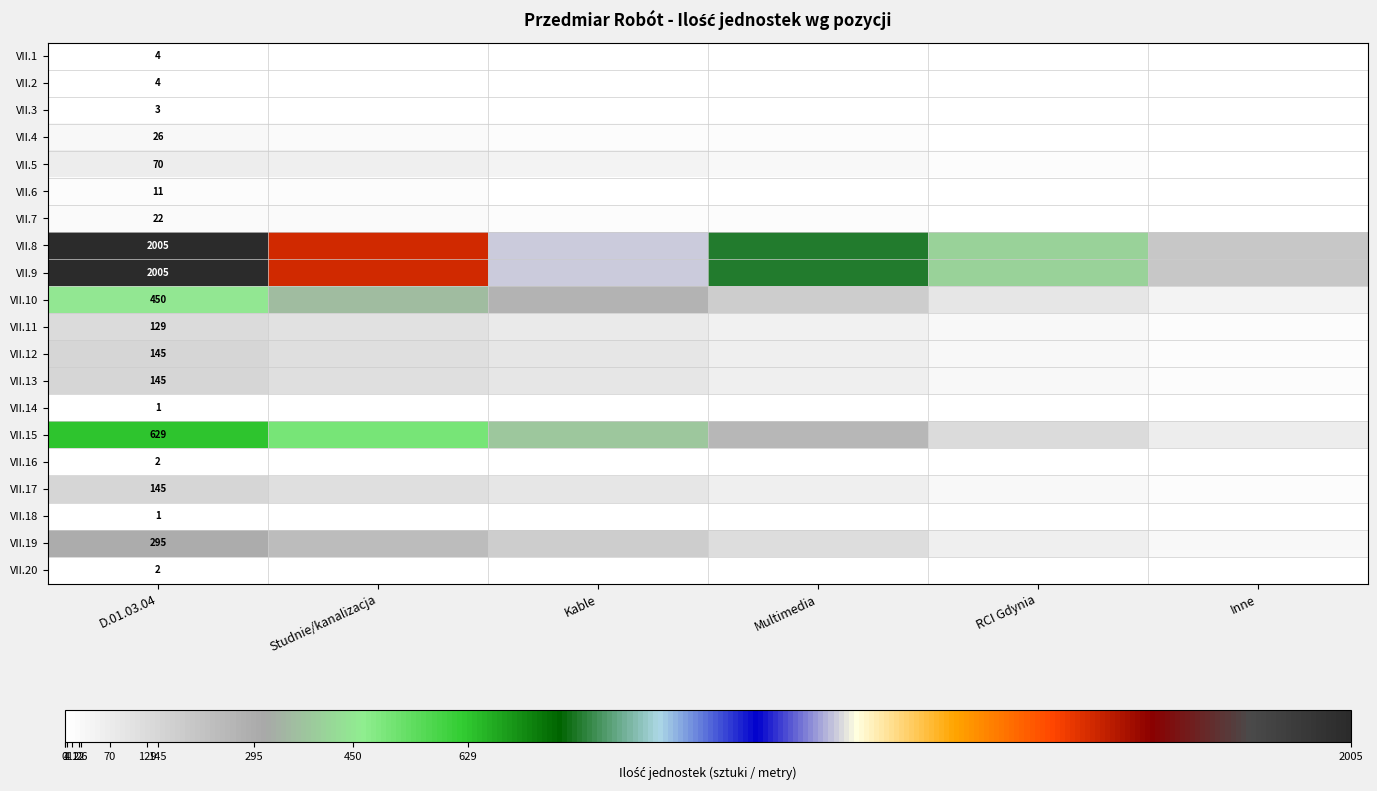

What is the total value across all series at Inne?

609.4